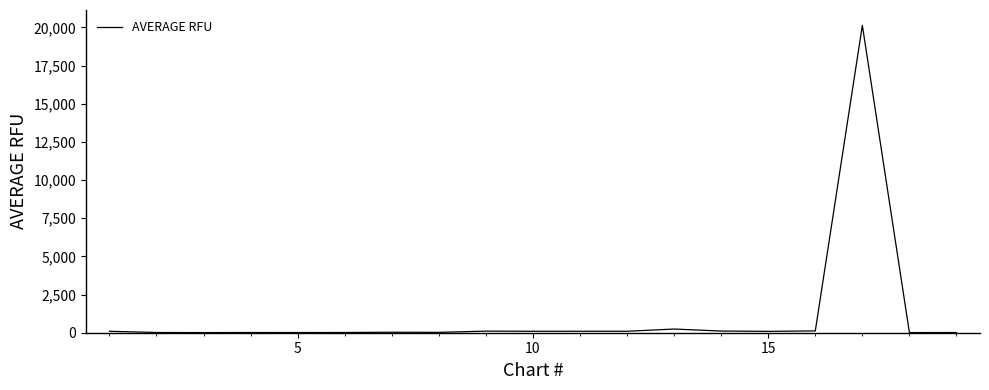

What is the greatest value displayed?

20134.8